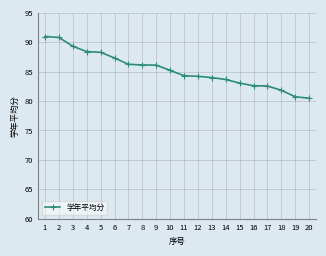

What is the difference between the second highest and minimum values?

10.3